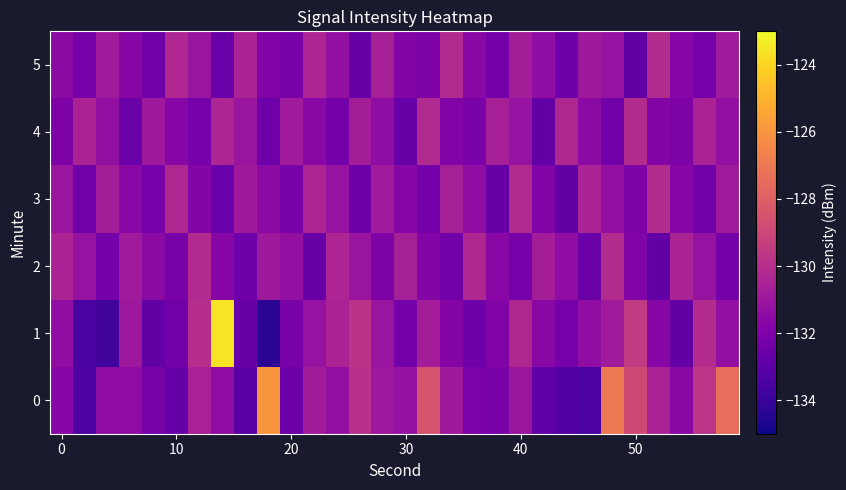

Which series has the widest spread of values?

1